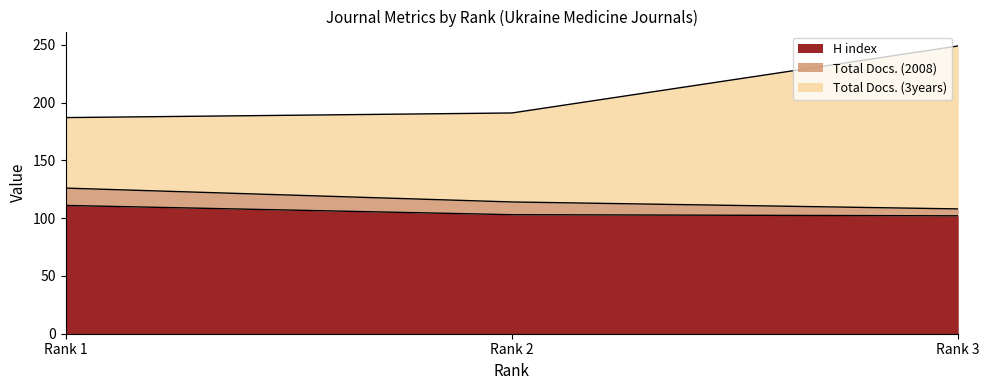

What is the maximum value for H index?

111